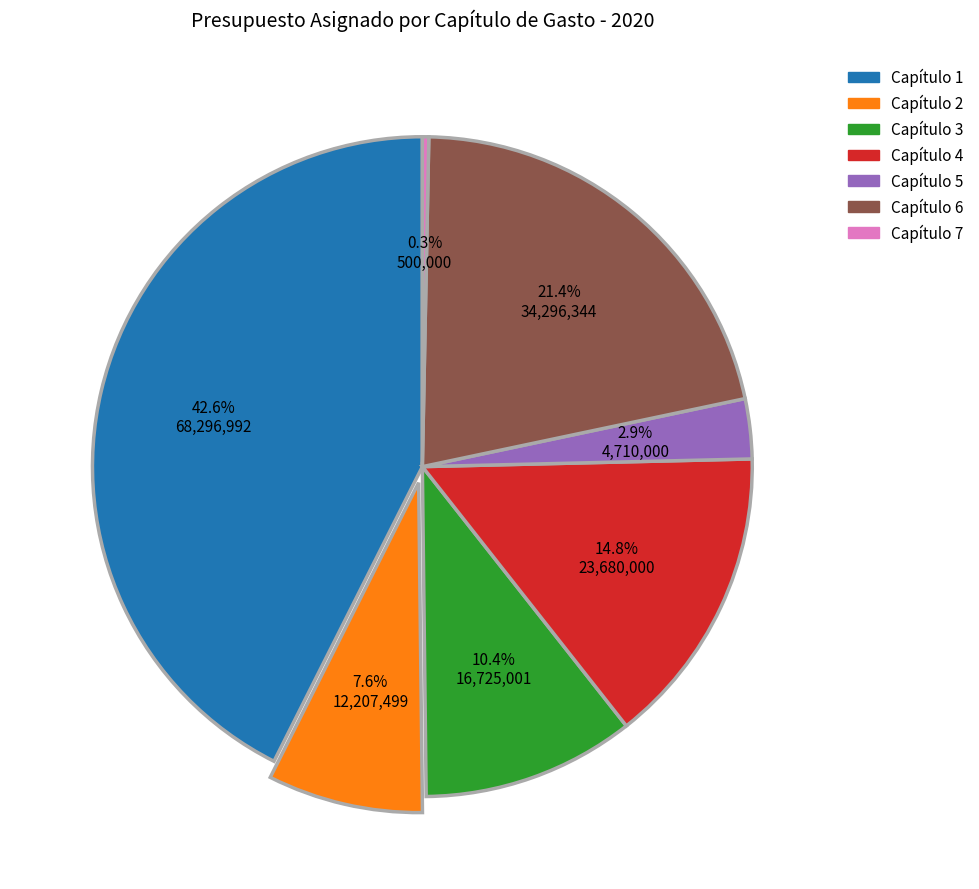

What portion of the pie excludes Capítulo 3?

89.6%